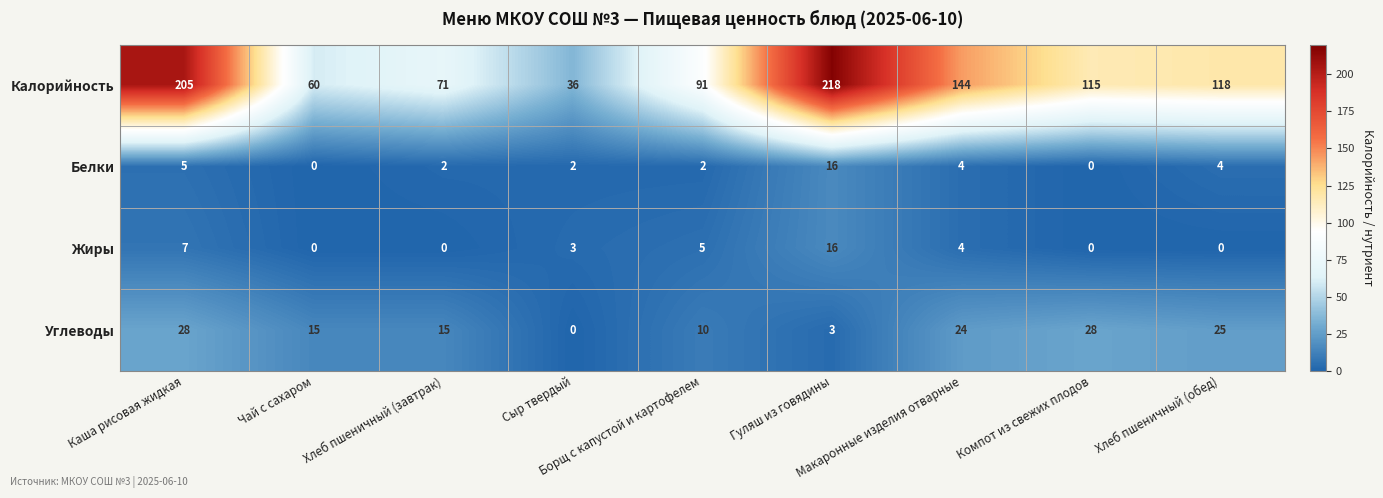

How many data points does each series have?

9